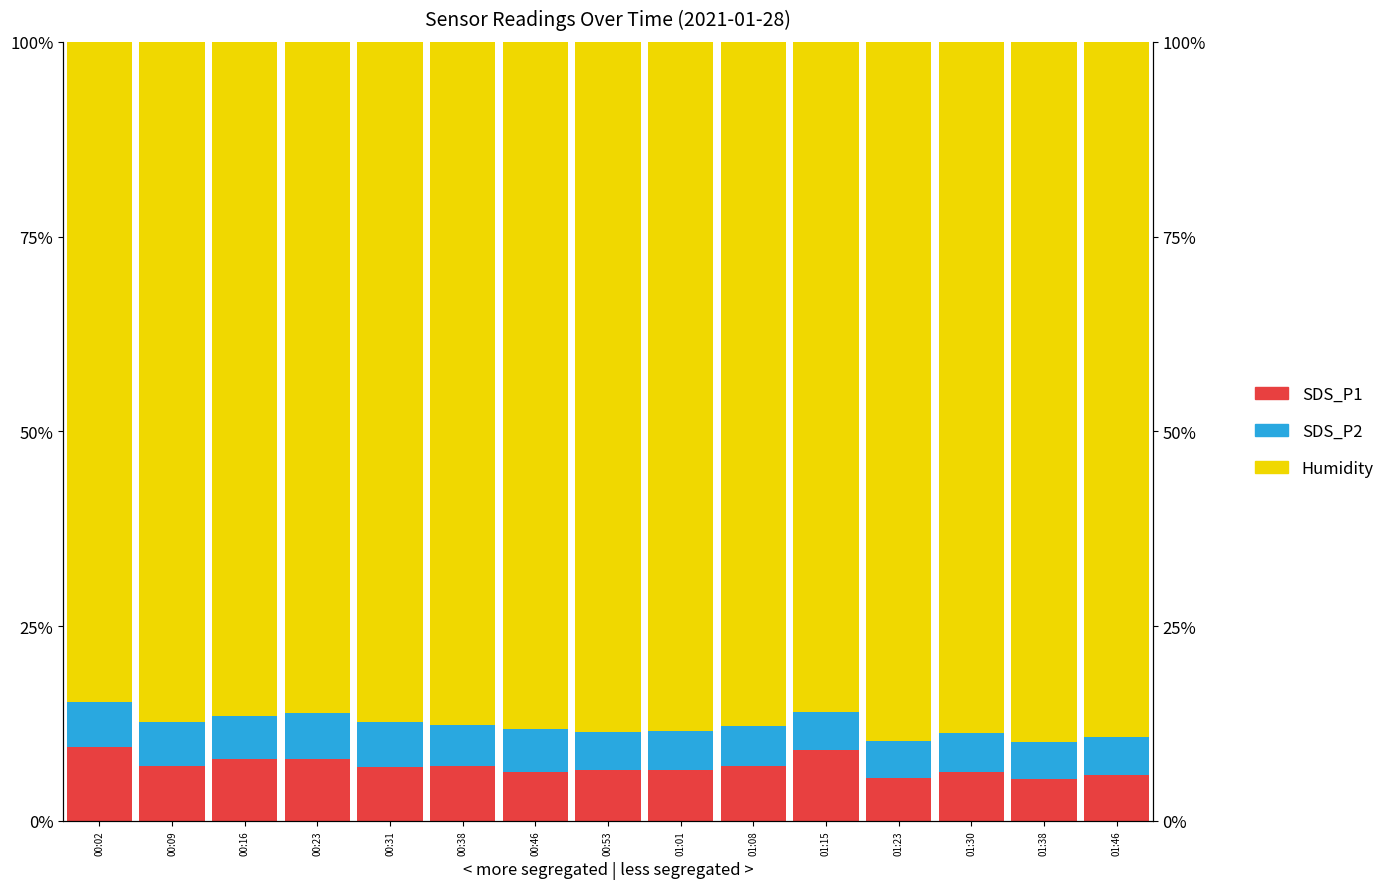

How many data points in Humidity are above 87?

11